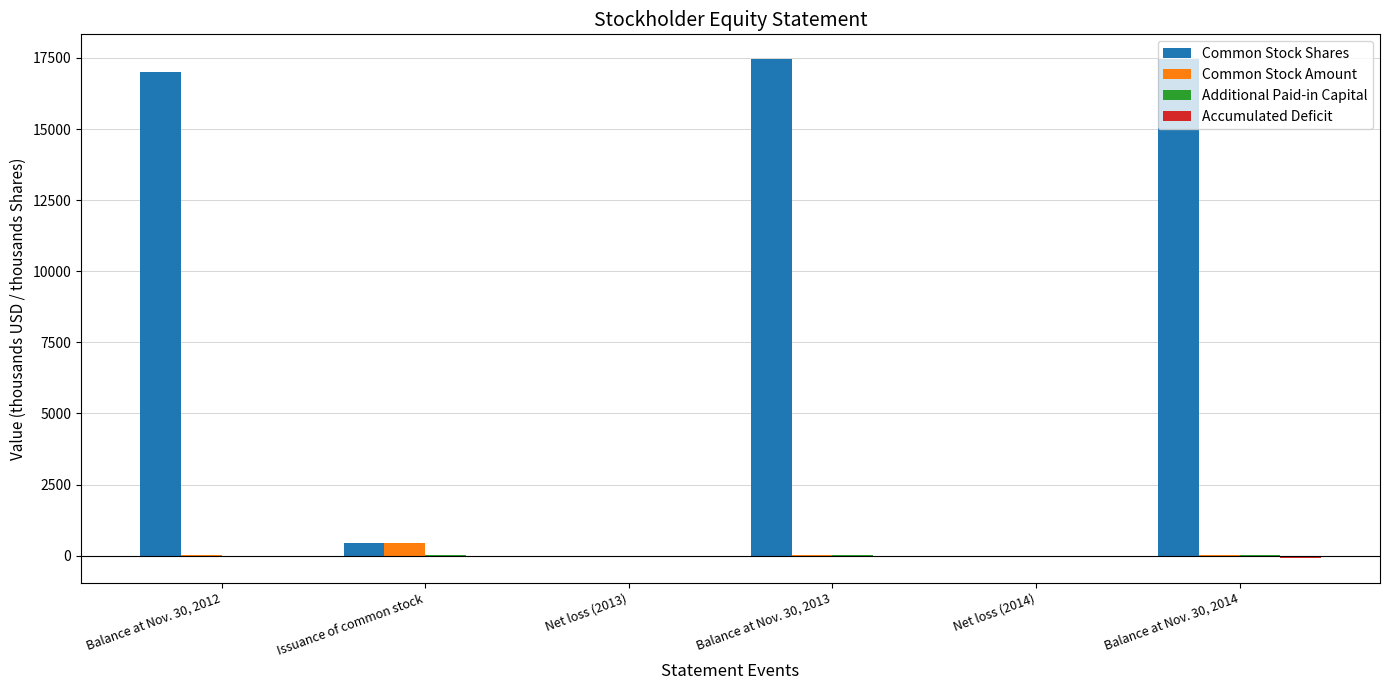

Which series has the largest range (max minus min)?

Common Stock Shares